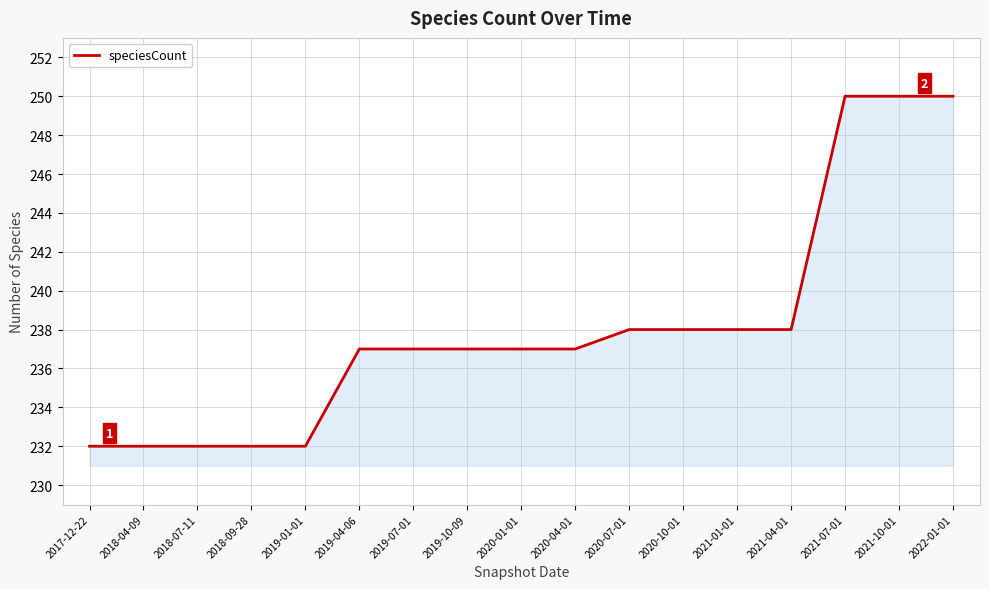

Approximately how many times larger is the value at 2022-01-01 compared to 2019-07-01?

1.1